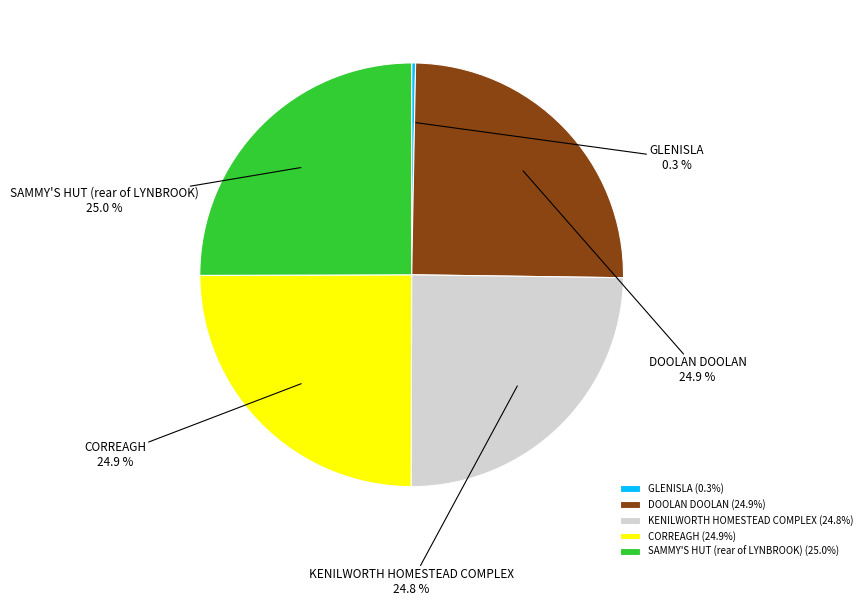

What percentage is NOT represented by SAMMY'S HUT (rear of LYNBROOK)?

75.0%